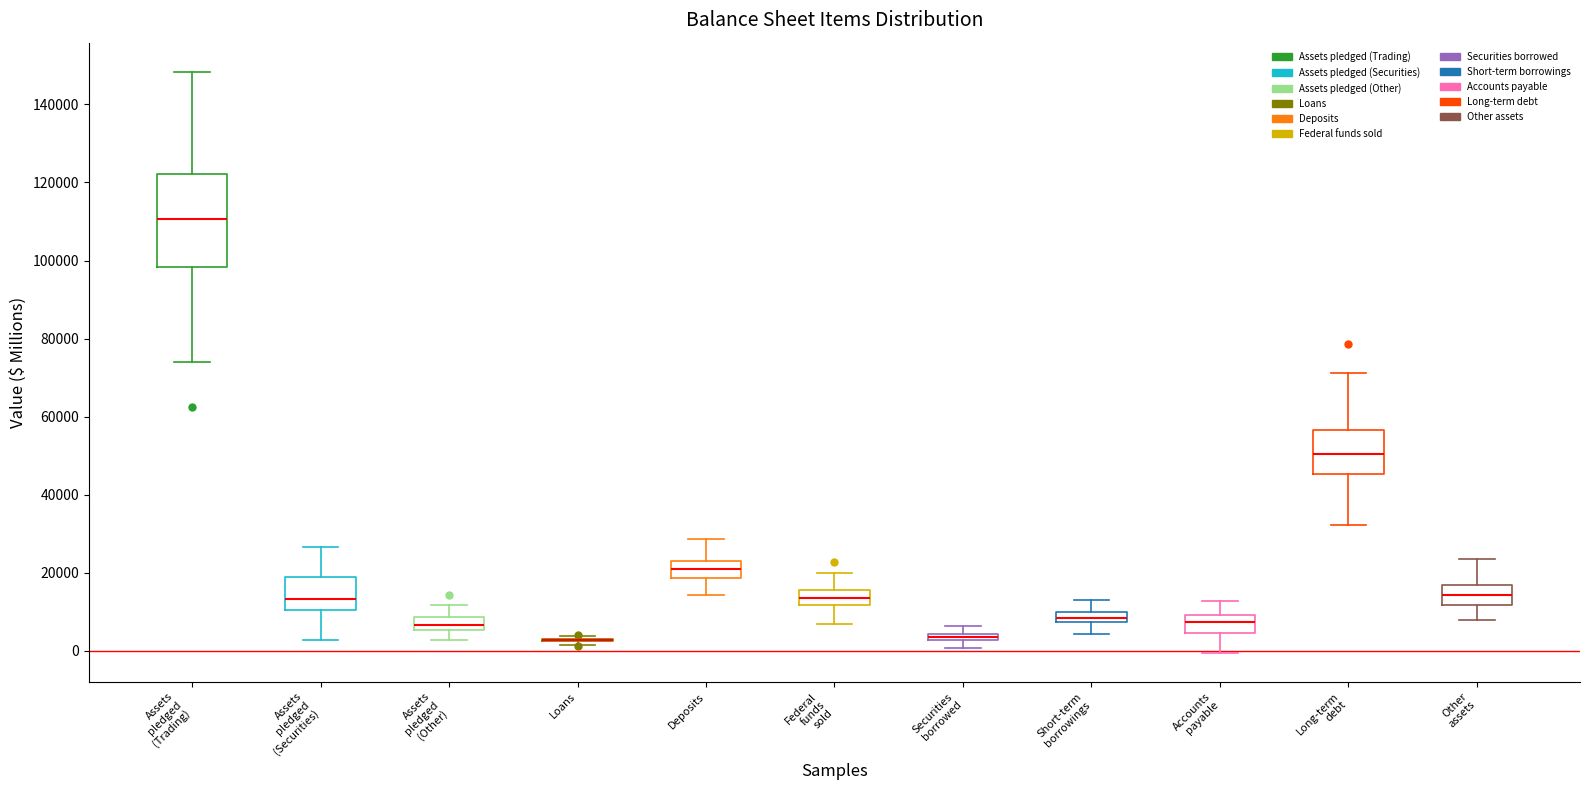

Where is the lower edge of the box for Long-term debt on the y-axis? The values are not printed on the chart, so give them approximately, as read against the axis.

46000